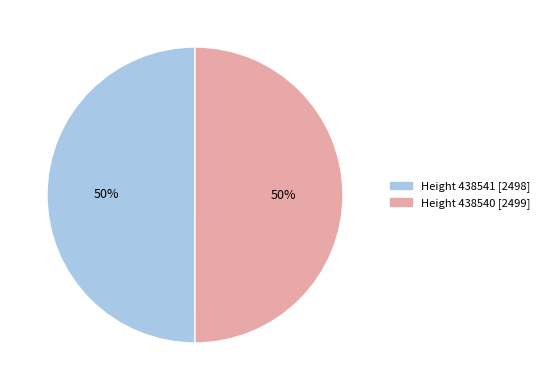

To the nearest percent, what is the average slice percentage?

50%